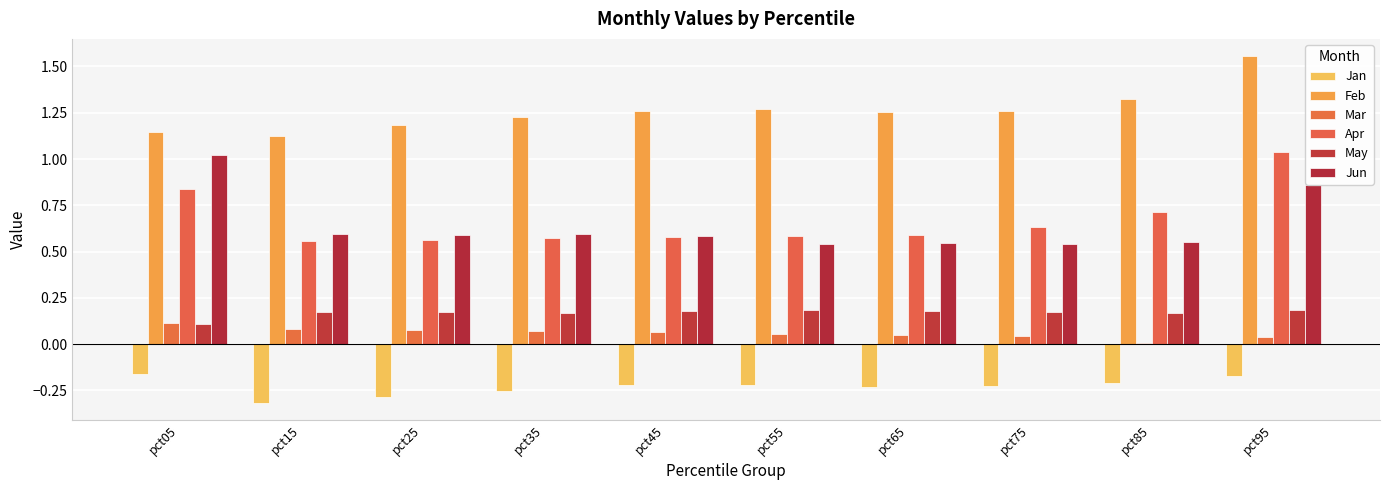

The Mar series shows 0.0 at pct95. True or false?

True